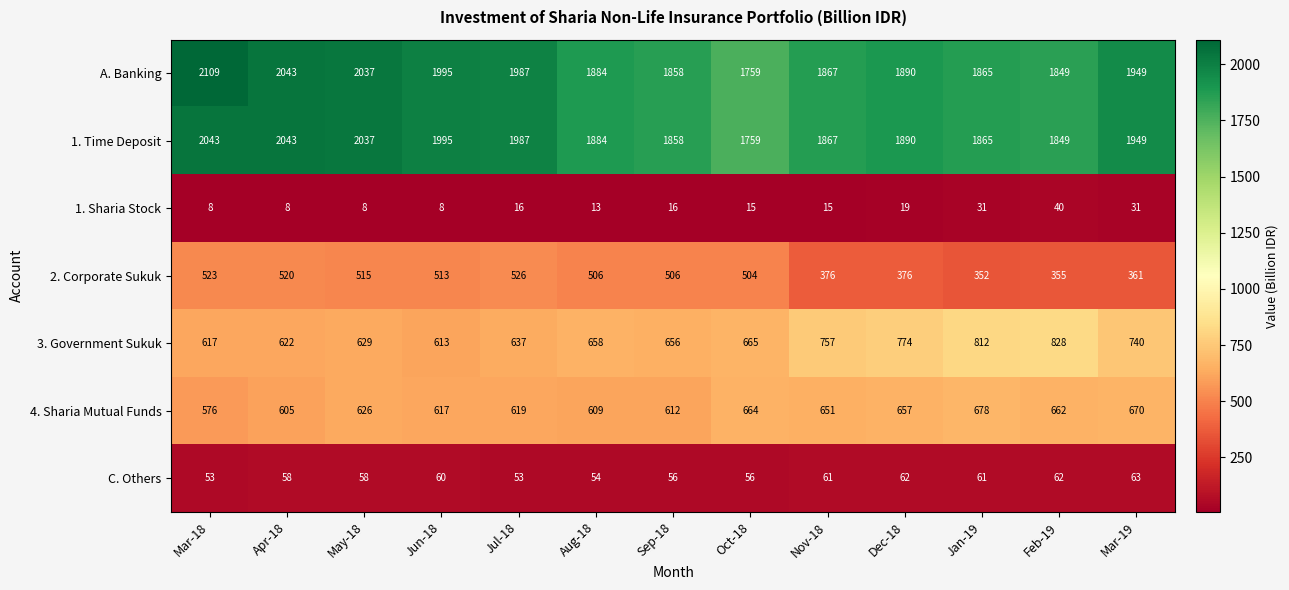

Count the number of data series in this chart.

7